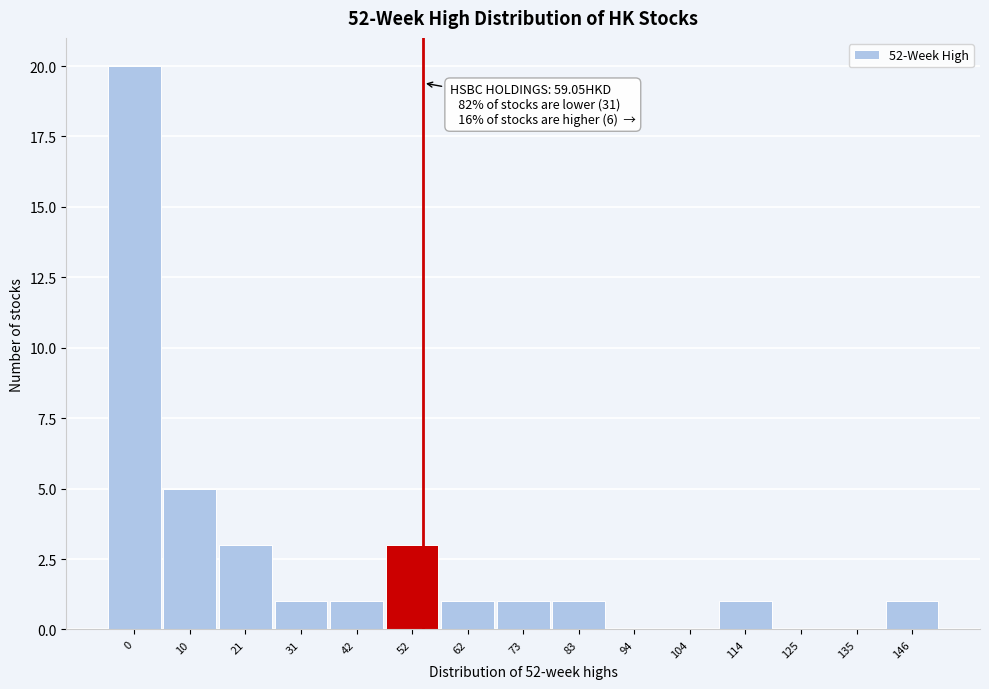

Reading right to left, transcribe all the data shown in this chart.

146=1	135=0	125=0	114=1	104=0	94=0	83=1	73=1	62=1	52=3	42=1	31=1	21=3	10=5	0=20